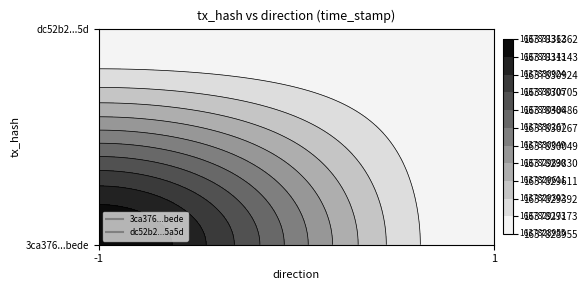

Rank the series by their average value, from lowest to highest.

dc52b2b545c6609012d9d7a4032075884c85a5d, 3ca376adb3aa991287202be48f8d96ec280bede